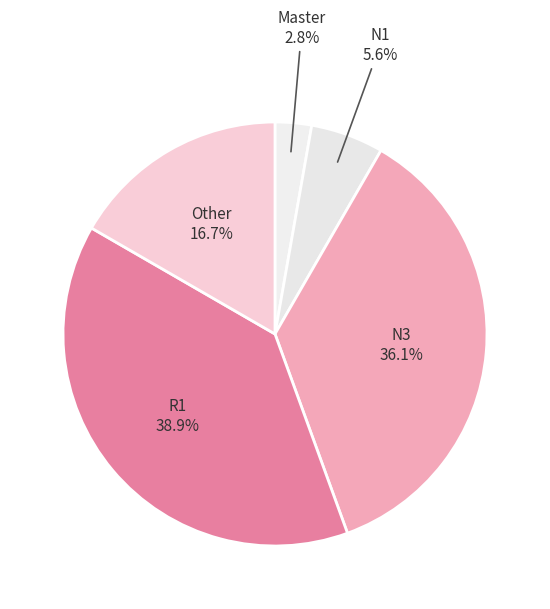

Which has a higher value, Other or N1?

Other